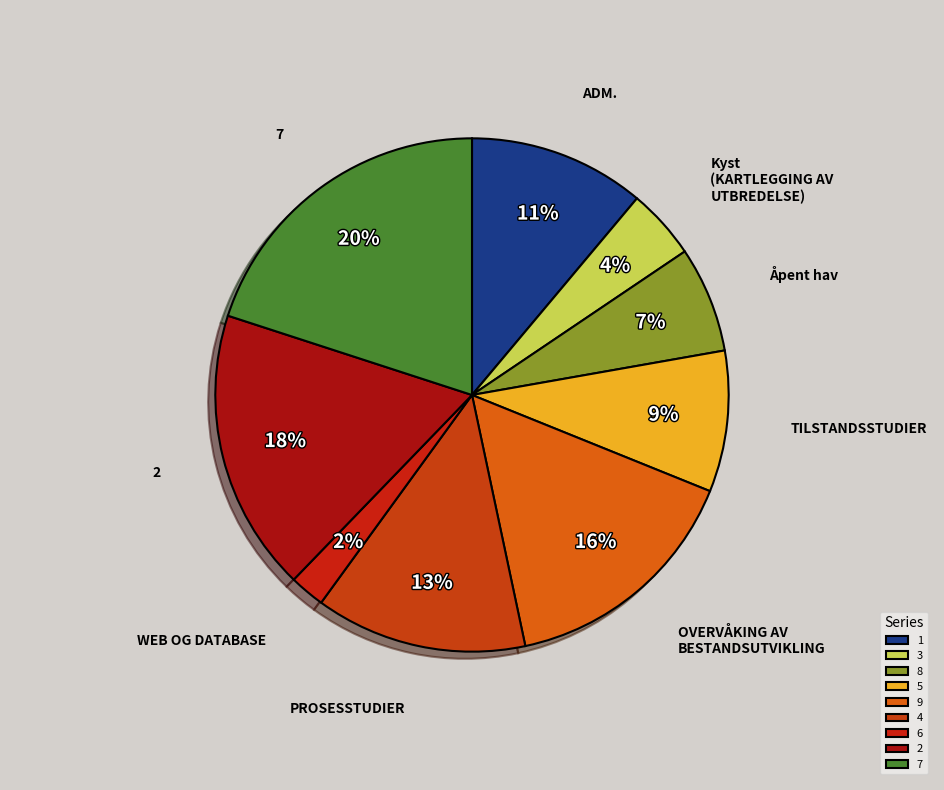

Is there any slice that represents more than half of the pie?

No